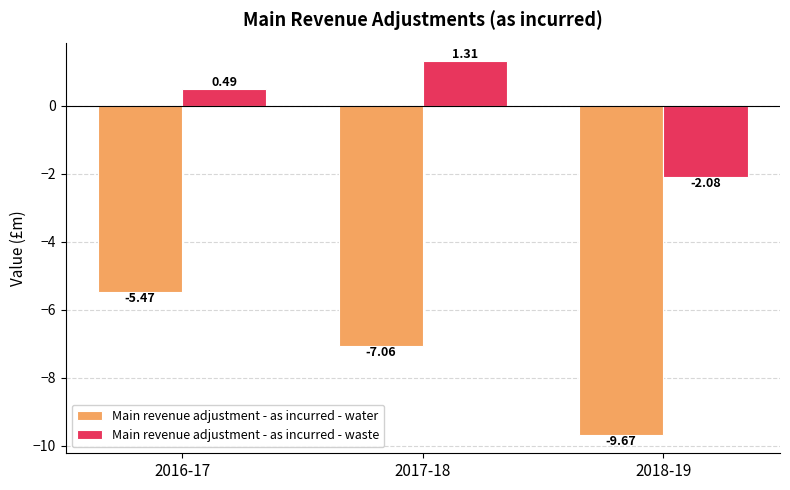

Which series has the widest spread of values?

Main revenue adjustment - as incurred - water